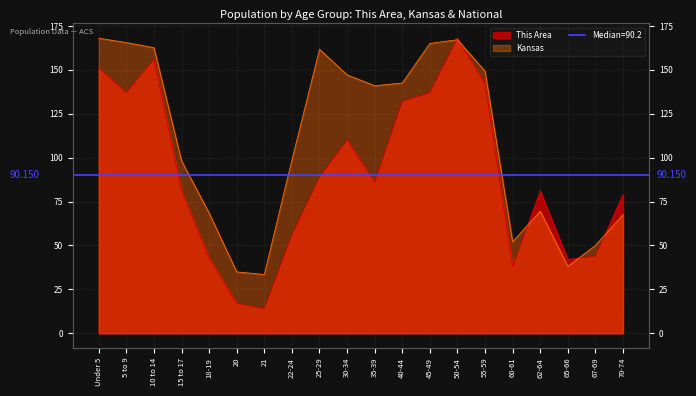

Rank the series by their maximum value, from lowest to highest.

This Area, Kansas